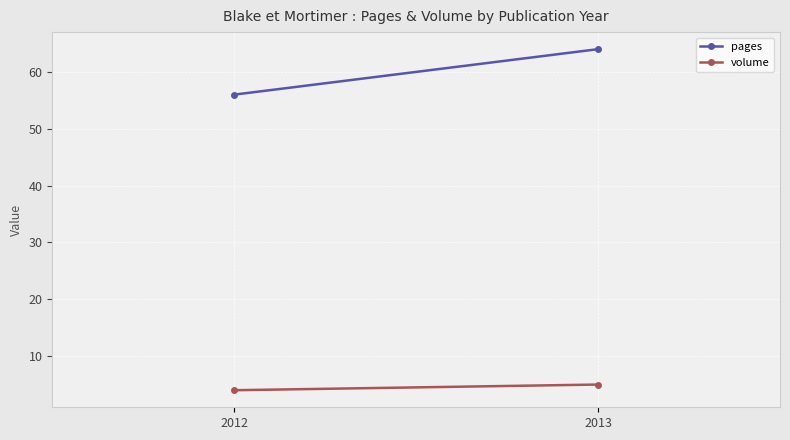

Is it true that pages equals 36 at 2012?

False